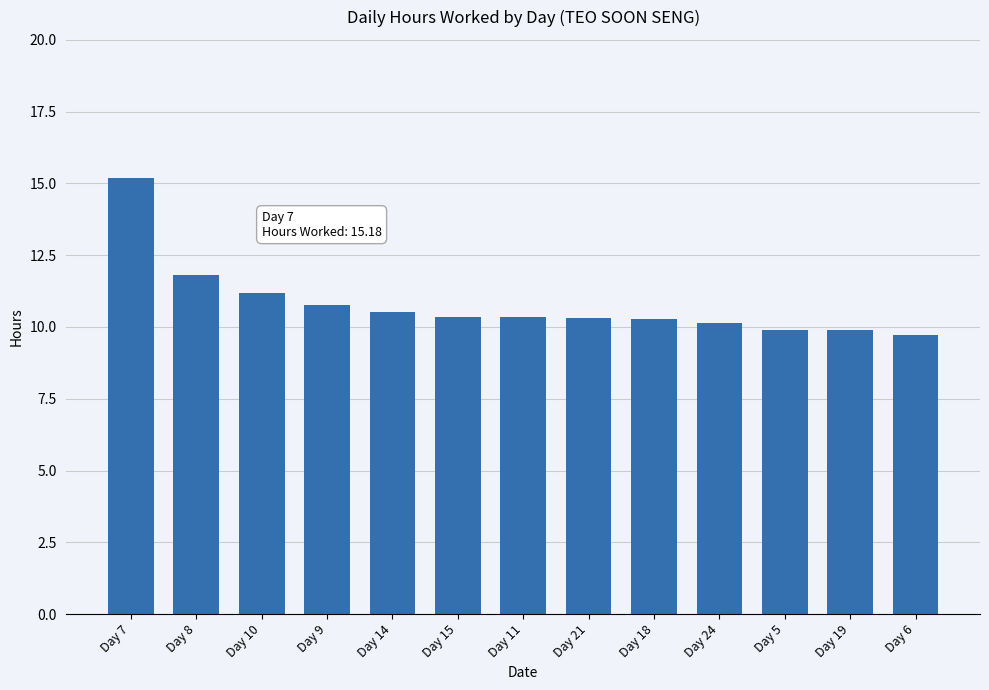

The chart shows a value of 10.3 at Day 21. True or false?

True